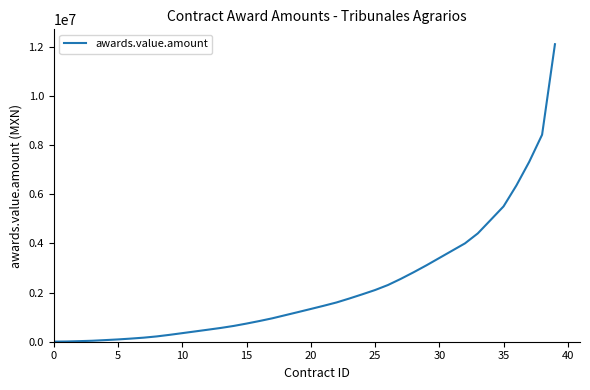

What is the difference between the maximum and minimum values?

12095113.9